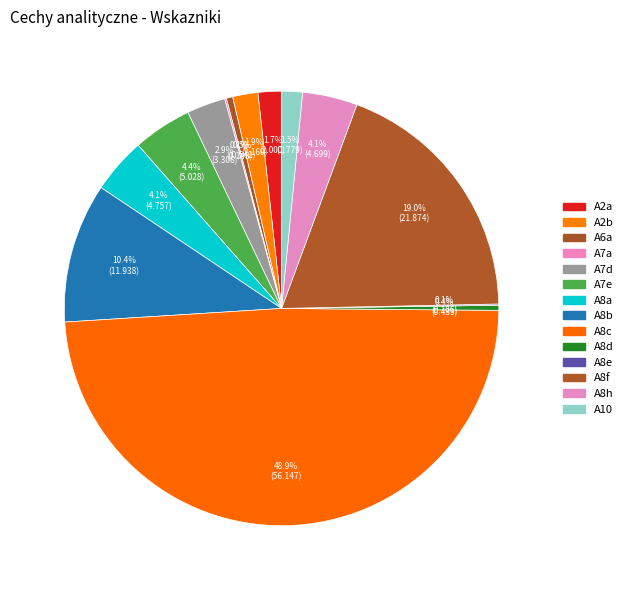

Which category has the smallest portion of the pie?

A8e